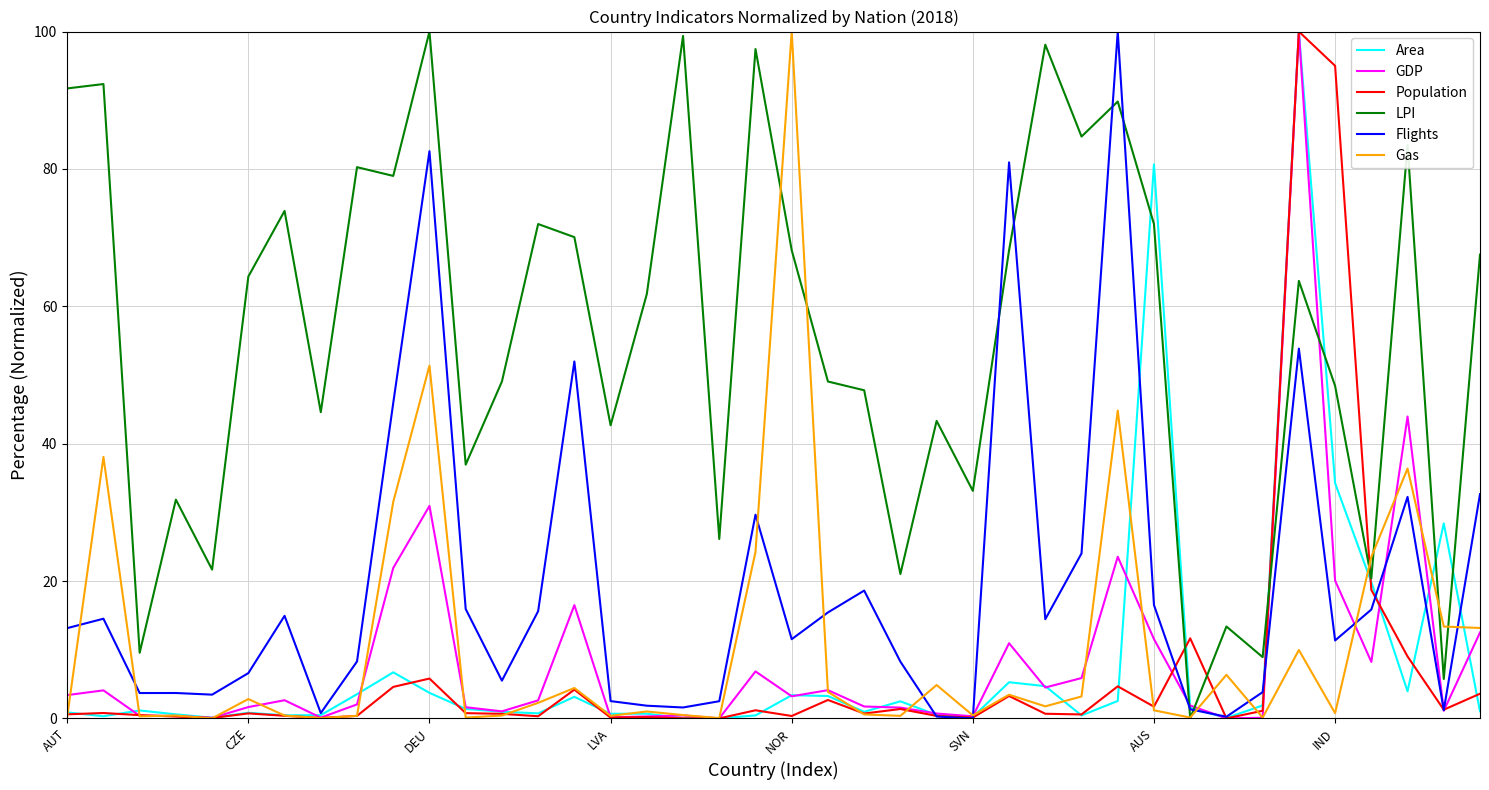

True or false: Gas has more than 0 points higher than both neighbors.

True